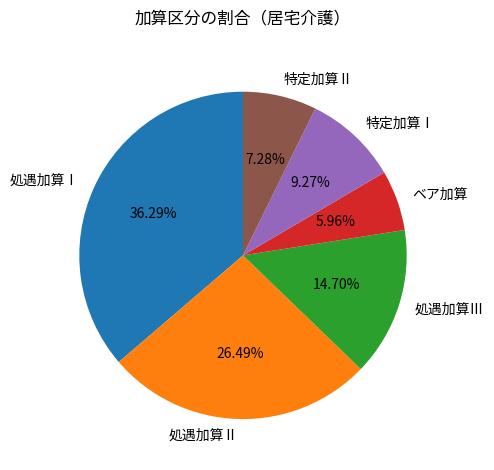

To the nearest percent, what is the average slice percentage?

17%